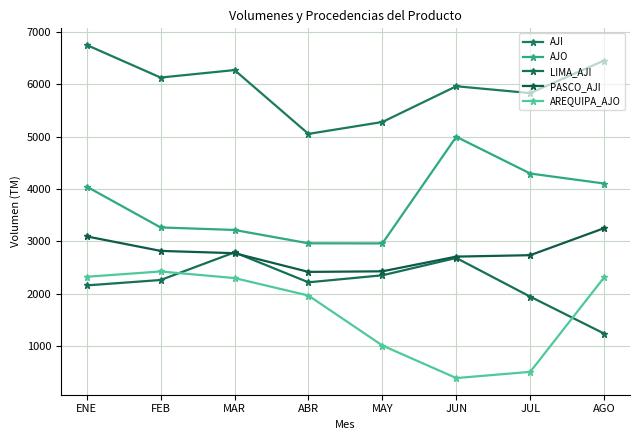

Reading left to right, what are all the values shown in this chart?

AJI: ENE=6753	FEB=6131	MAR=6274	ABR=5055	MAY=5282	JUN=5965	JUL=5834	AGO=6456
AJO: ENE=4048	FEB=3268	MAR=3220	ABR=2965	MAY=2963	JUN=5000	JUL=4298	AGO=4107
LIMA_AJI: ENE=2161	FEB=2264	MAR=2792	ABR=2220	MAY=2354	JUN=2685	JUL=1946	AGO=1241
PASCO_AJI: ENE=3097	FEB=2820	MAR=2776	ABR=2419	MAY=2430	JUN=2711	JUL=2738	AGO=3254
AREQUIPA_AJO: ENE=2326	FEB=2427	MAR=2301	ABR=1967	MAY=1013	JUN=391	JUL=510	AGO=2314